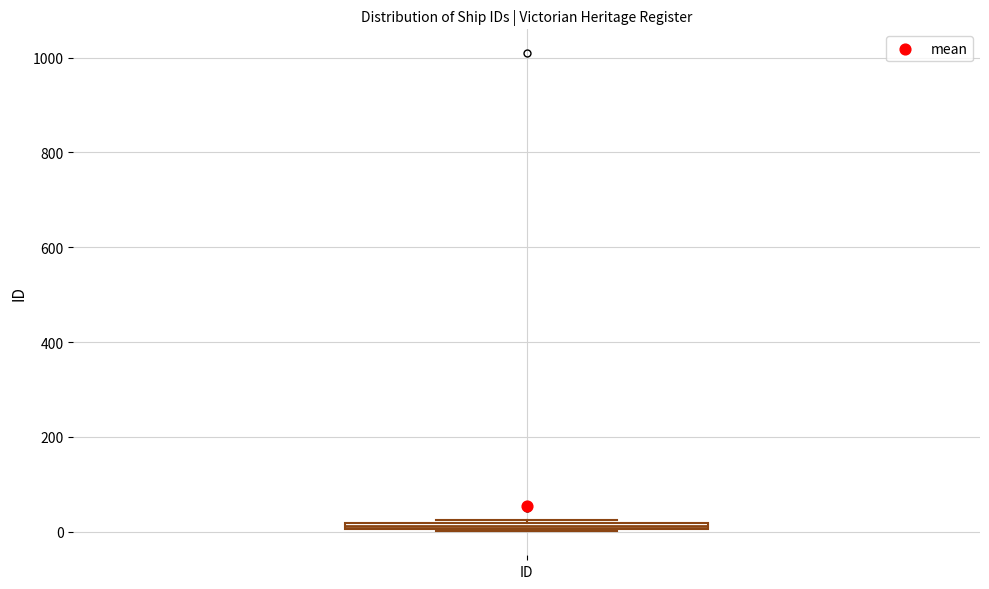

Where is the upper edge of the box for ID on the y-axis? The values are not printed on the chart, so give them approximately, as read against the axis.

20